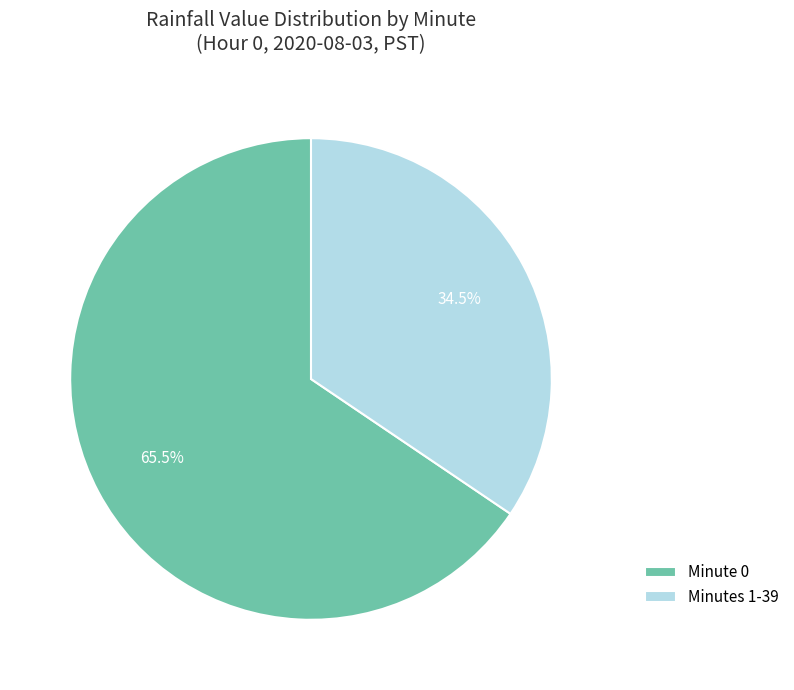

How many segments does this pie chart have?

2